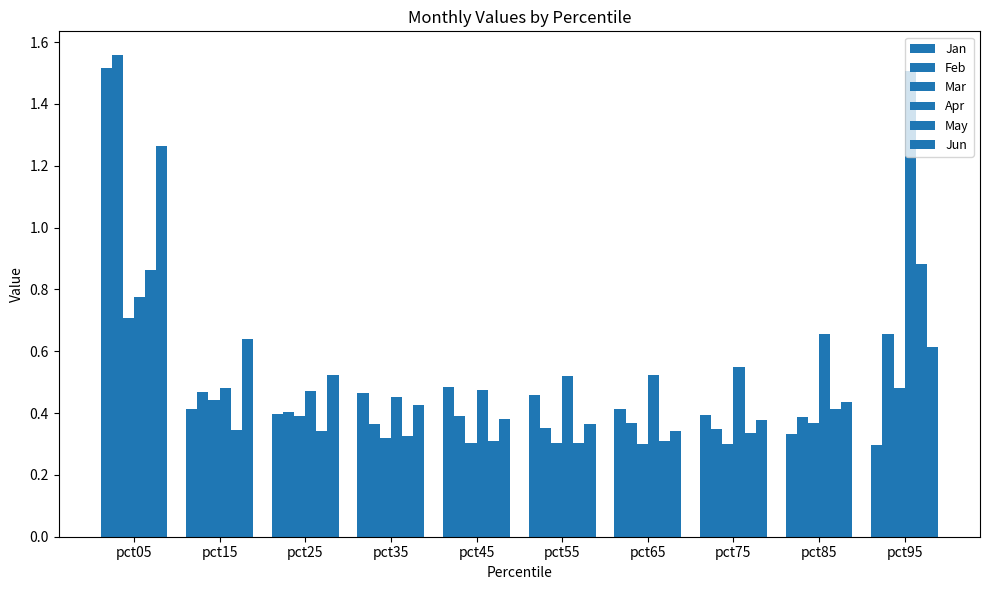

Between pct25 and pct75, which series saw the biggest shift?

Jun